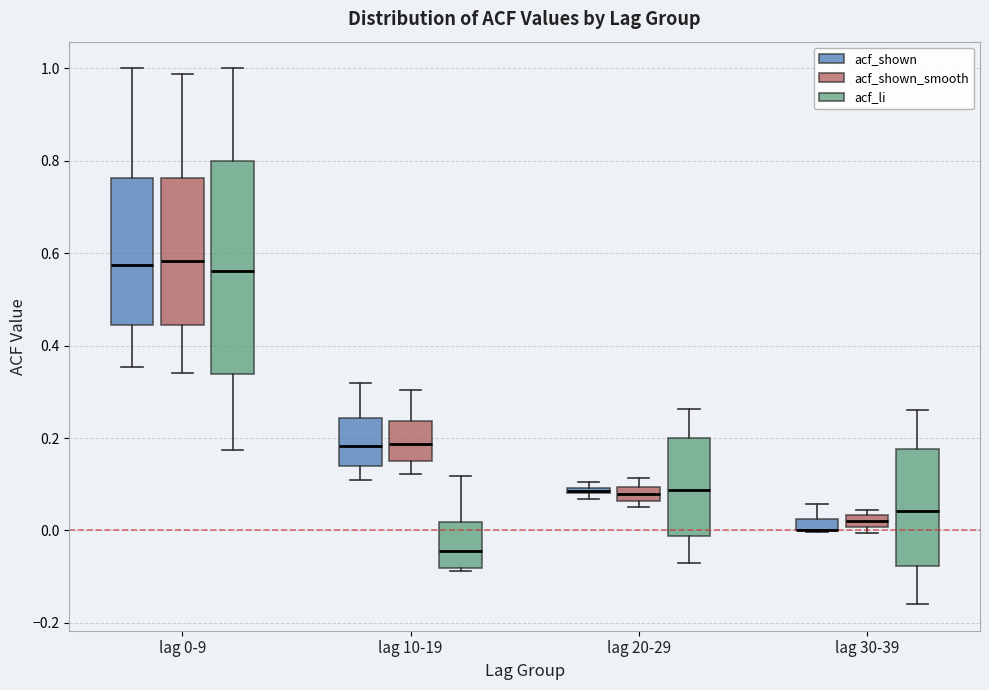

Where does the lower whisker of the box for lag 20-29 (acf_li) end on the y-axis? The values are not printed on the chart, so give them approximately, as read against the axis.

-0.06